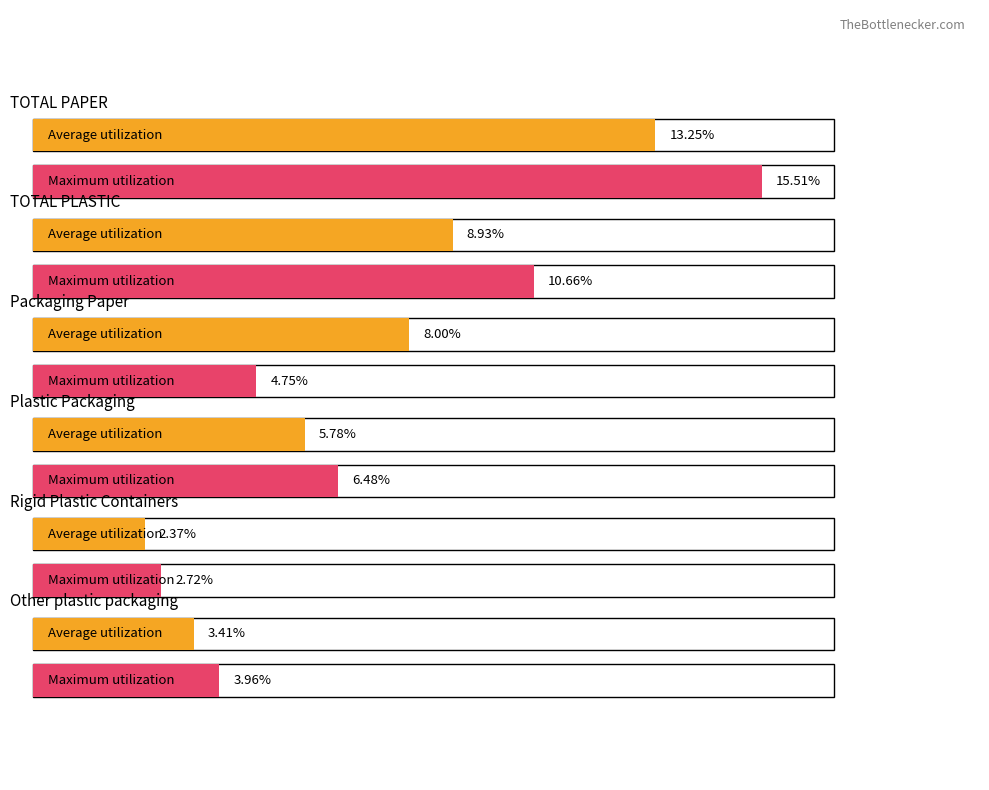

What is the difference between the maximum and second lowest values in the Field Results series?

9.8